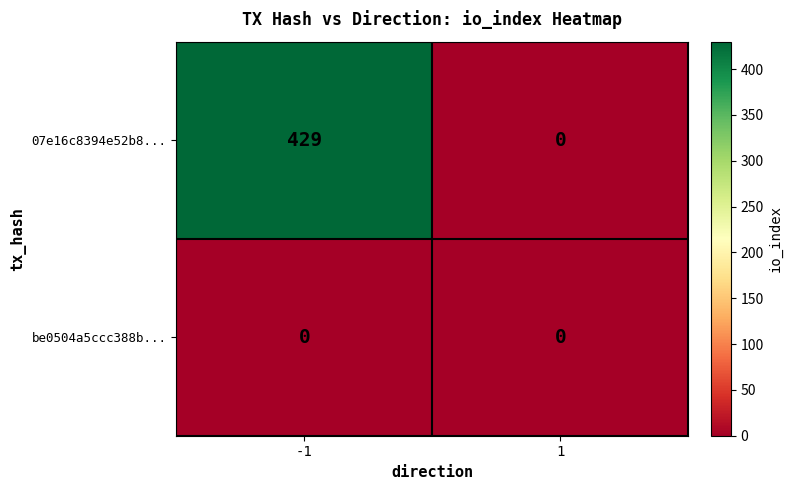

Which series has the largest total across all categories?

07e16c8394e52b8...